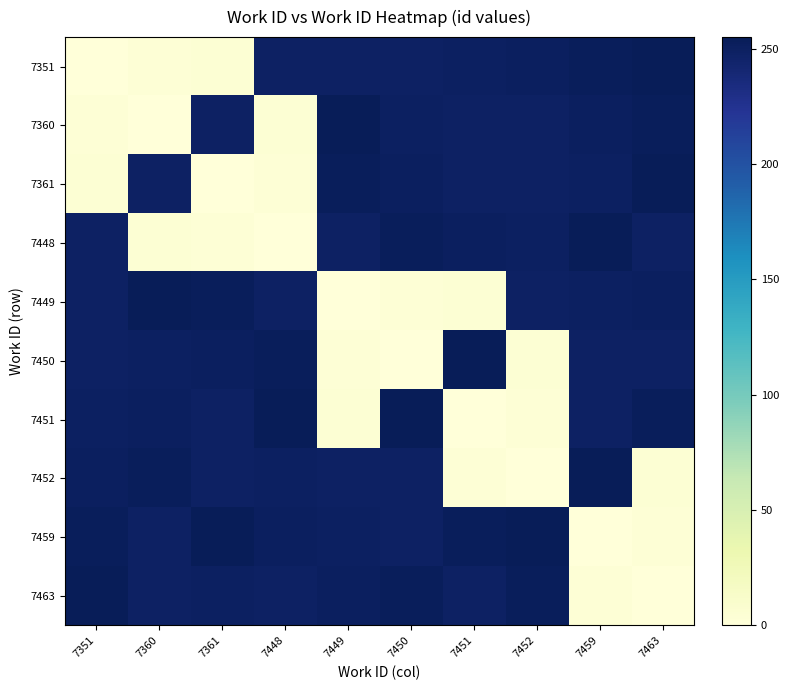

Which category has the lowest value across all series?

7351